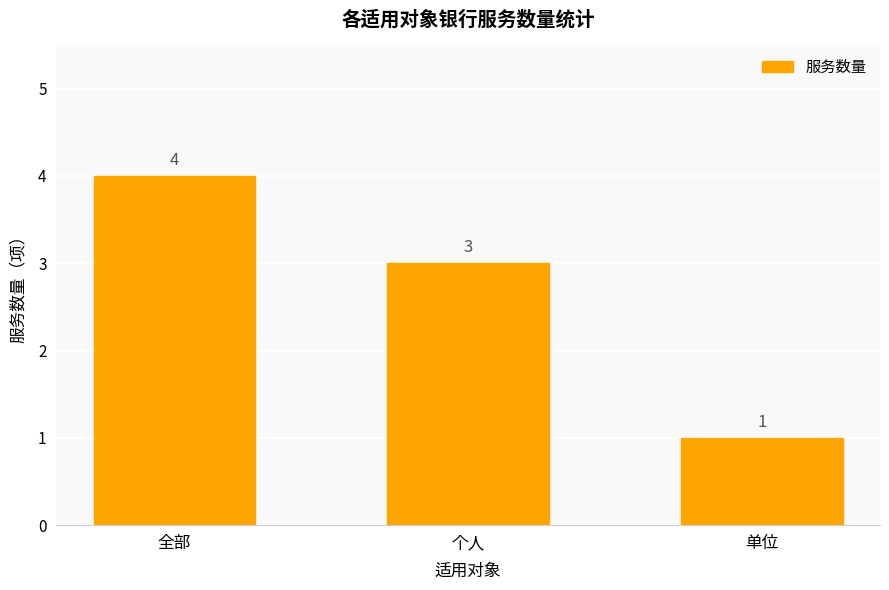

What is the average value?

3